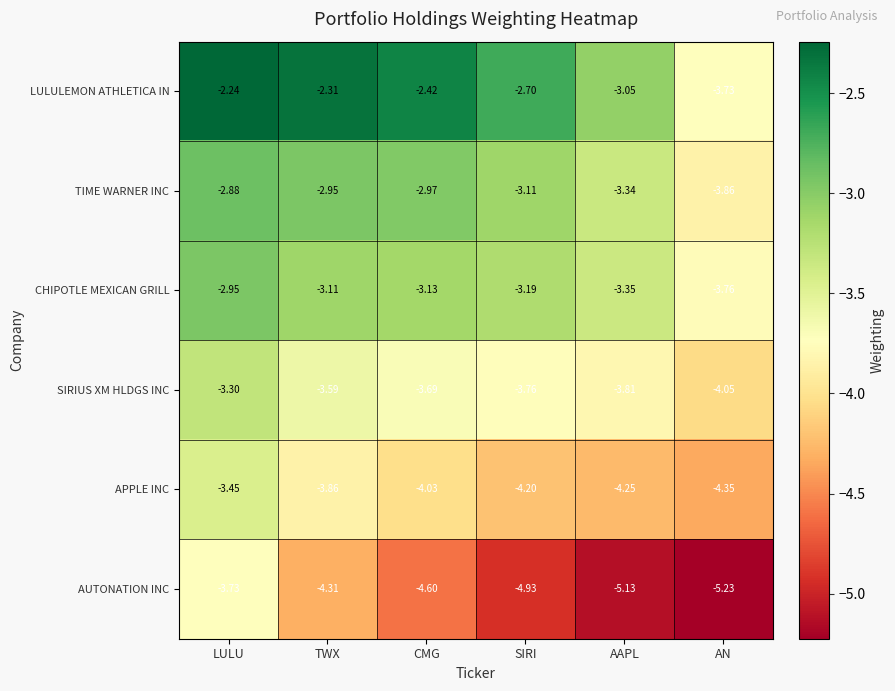

At which category is the sum across all series the highest?

LULU